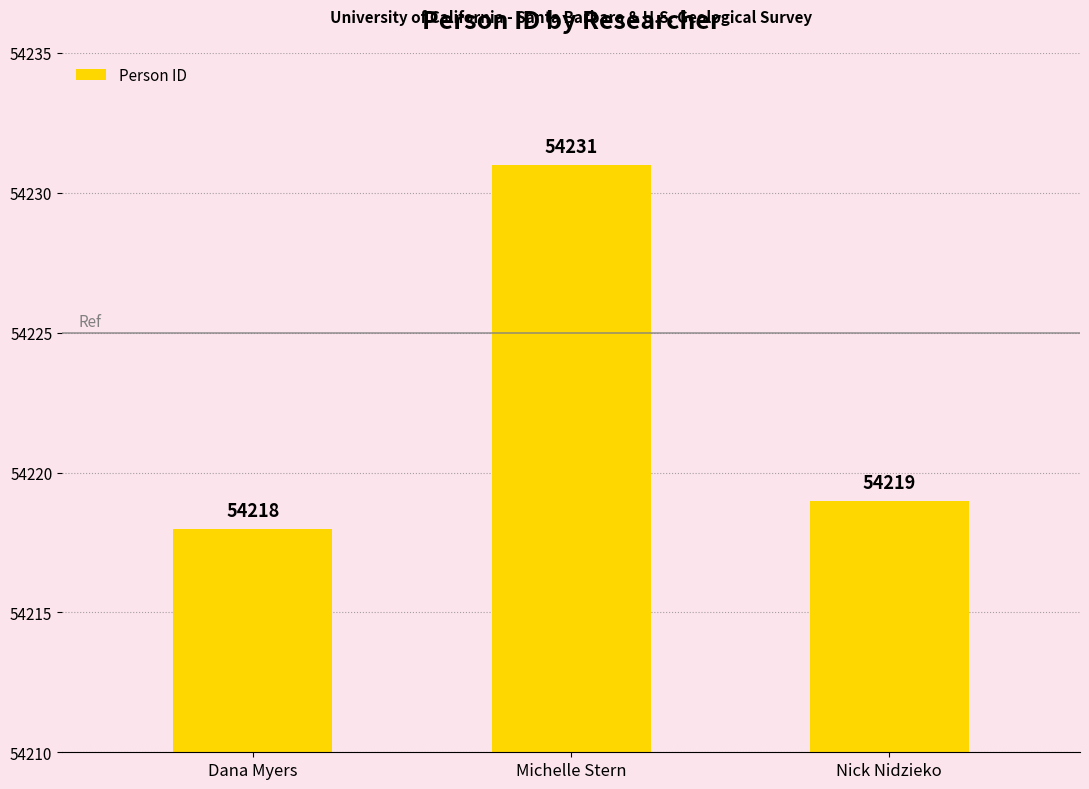

How many data points does each series have?

3